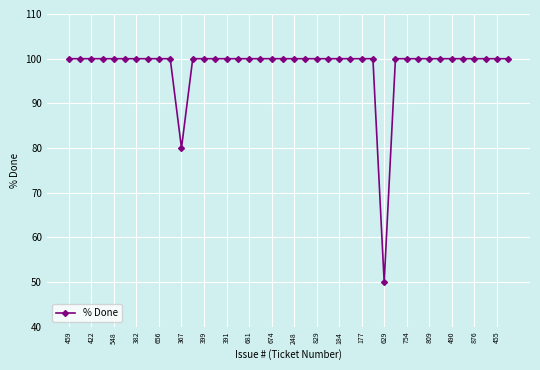

What is the value of the 27th point from the left?

100